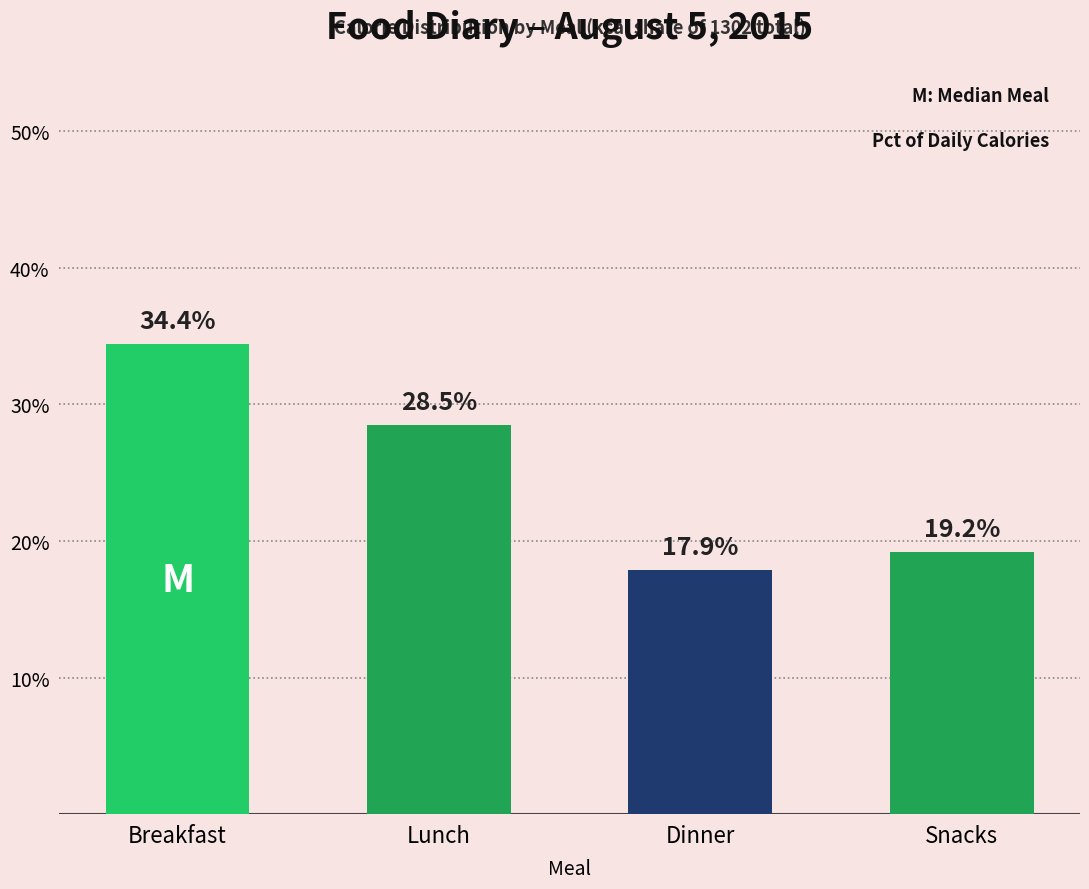

Reading left to right, what are all the values shown in this chart?

Breakfast=34.4	Lunch=28.5	Dinner=17.9	Snacks=19.2